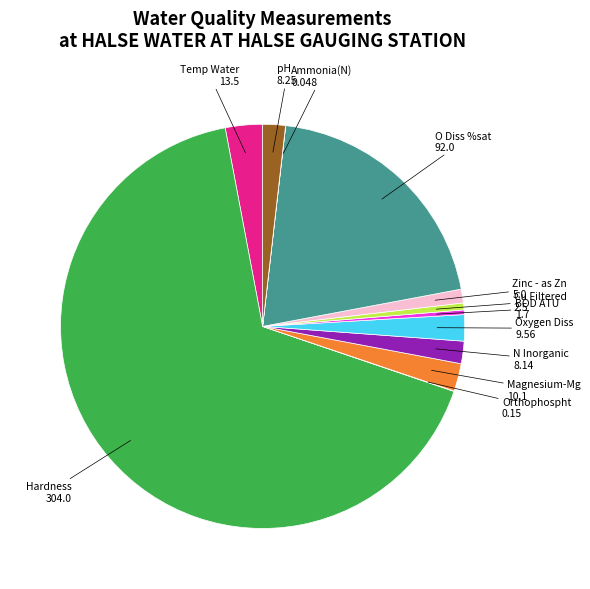

Does any single category account for the majority?

Yes